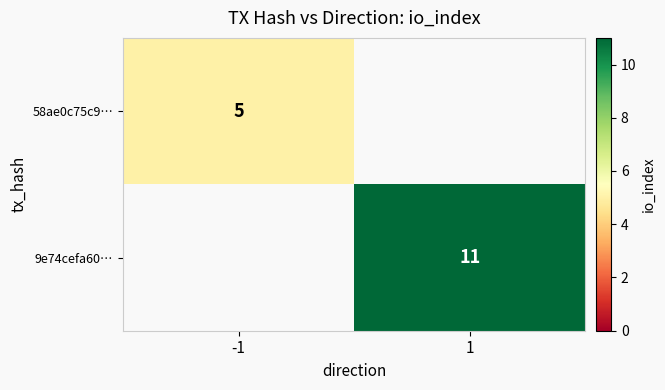

Is it true that 58ae0c75c9… equals 7 at -1?

False